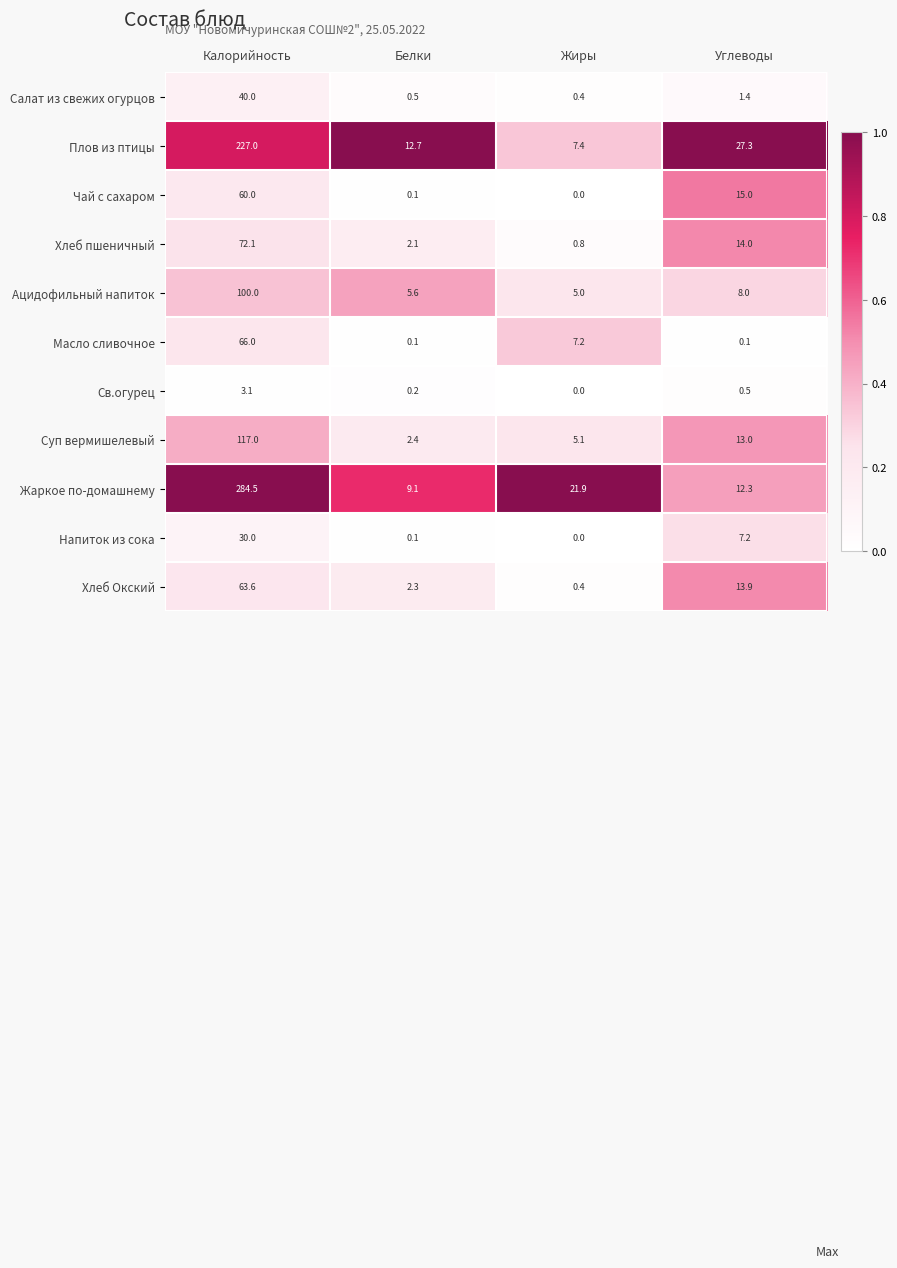

At how many categories does at least one series exceed 6?

4